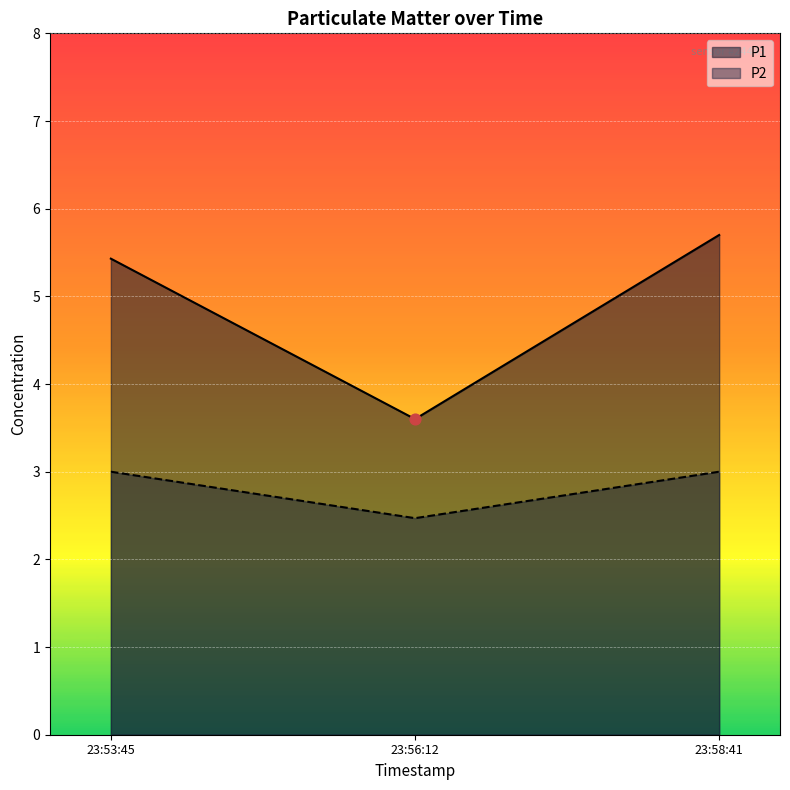

Which series reaches the maximum Y coordinate?

P1